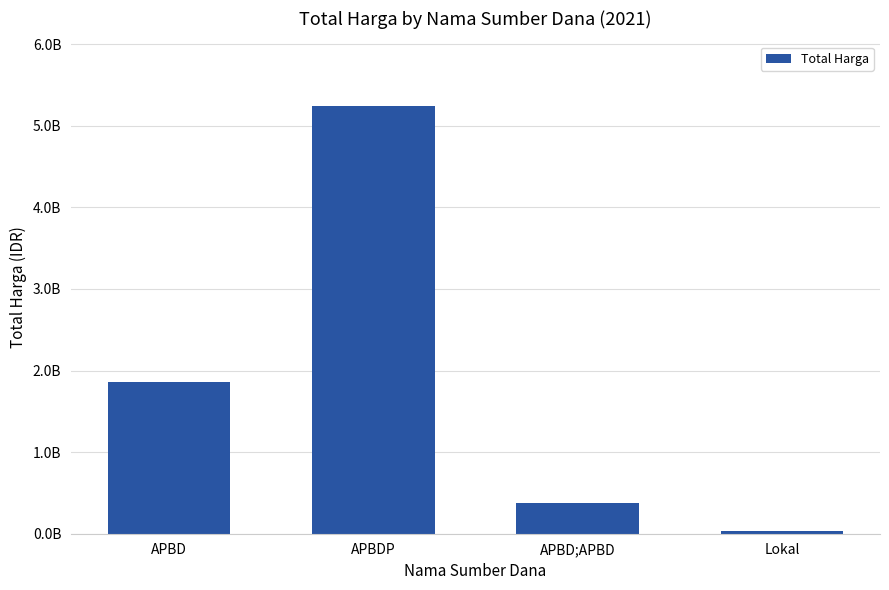

At which label does the data first exceed 1859804345?

APBDP